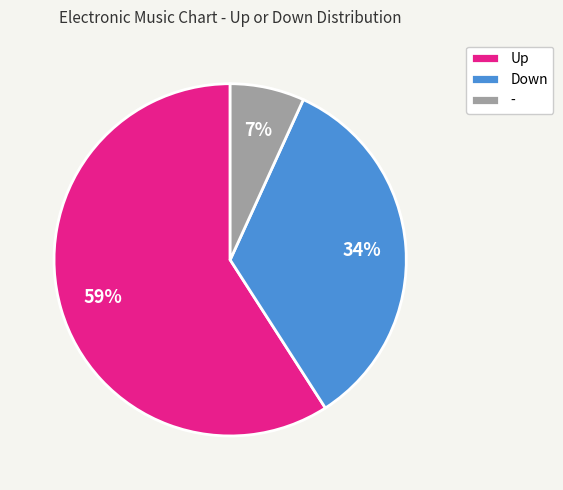

How many slices are in this pie chart?

3